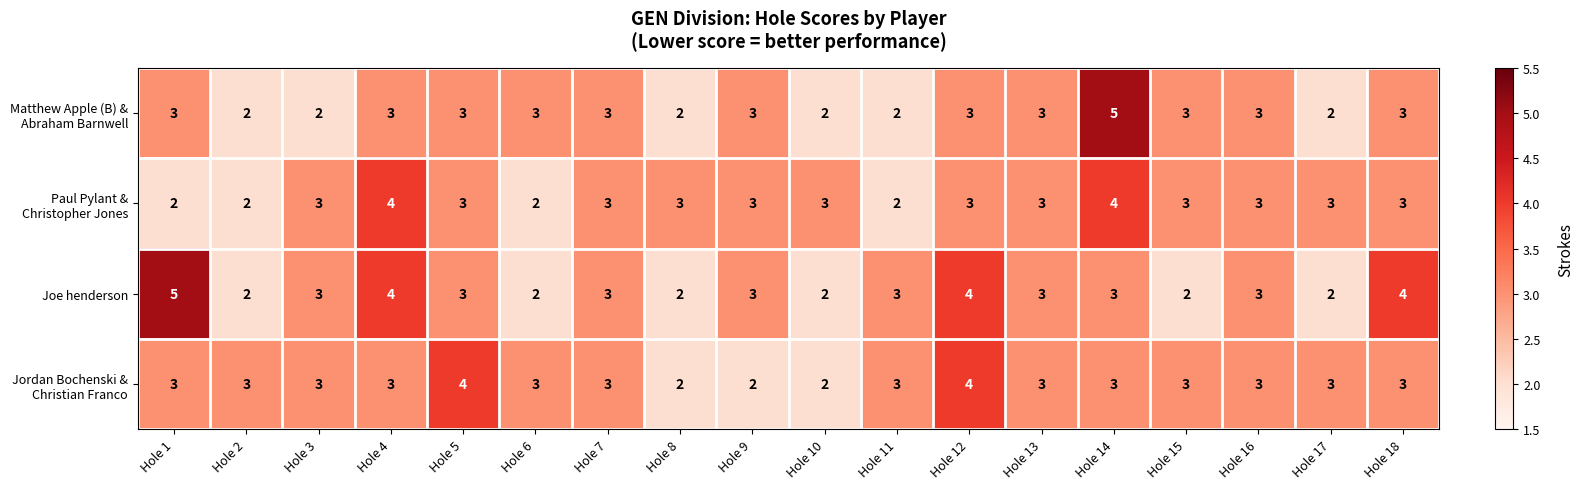

What is the maximum value for Joe henderson?

5